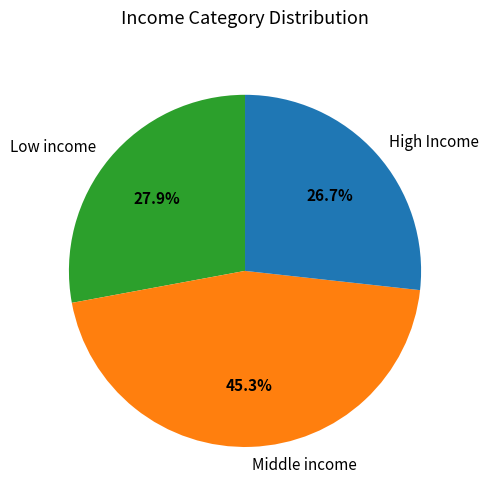

Is High Income the majority of the pie?

No